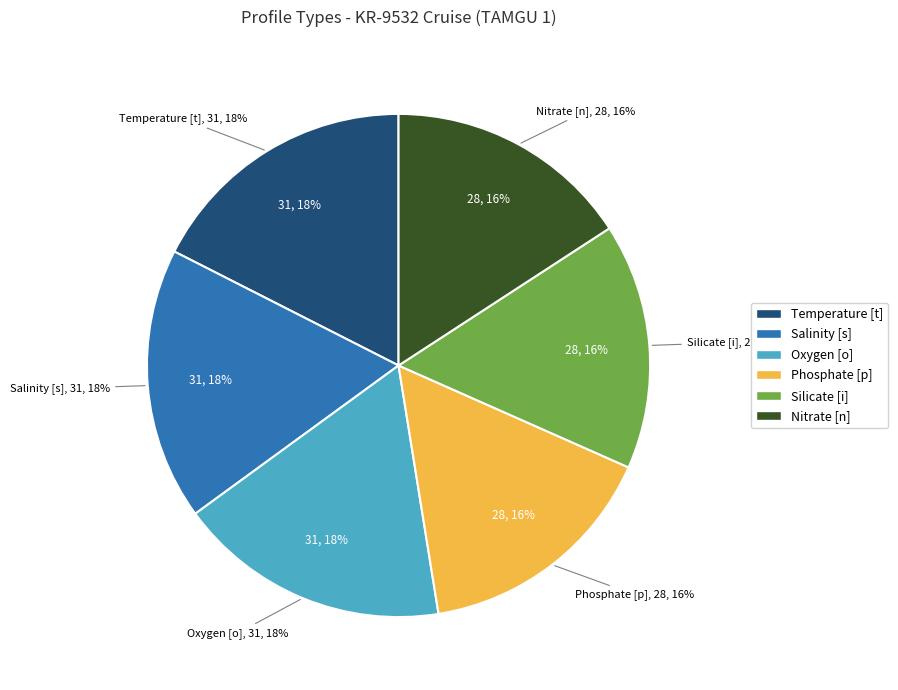

What is the change in value from Oxygen [o] to Nitrate [n]?

-3